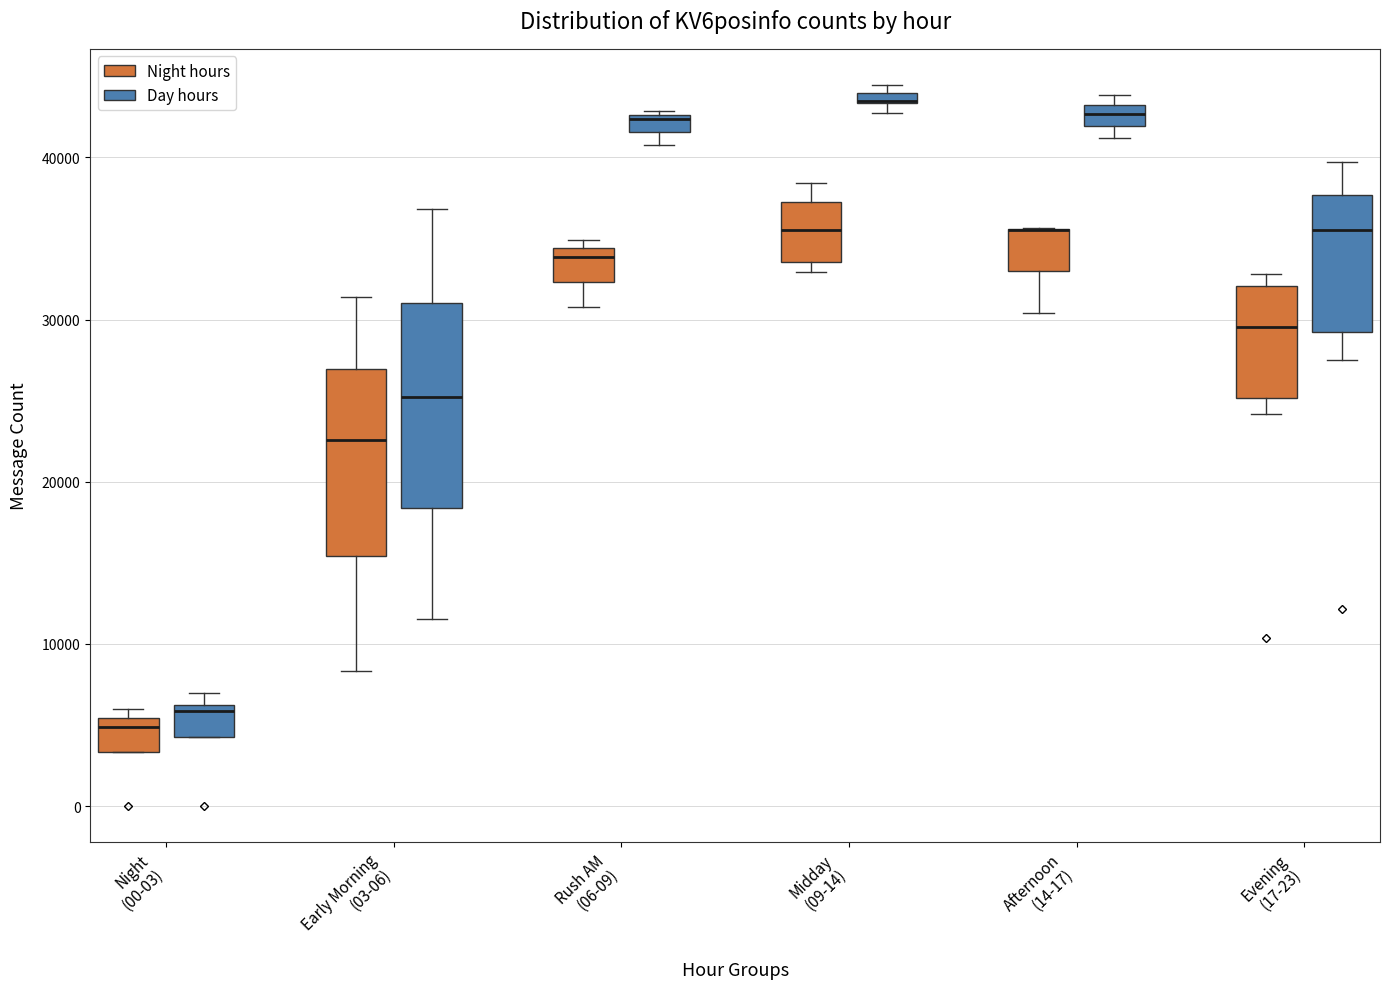

Comparing the boxes themselves (not the whiskers), which one is the tallest?

Early Morning (03-06) (Day hours)